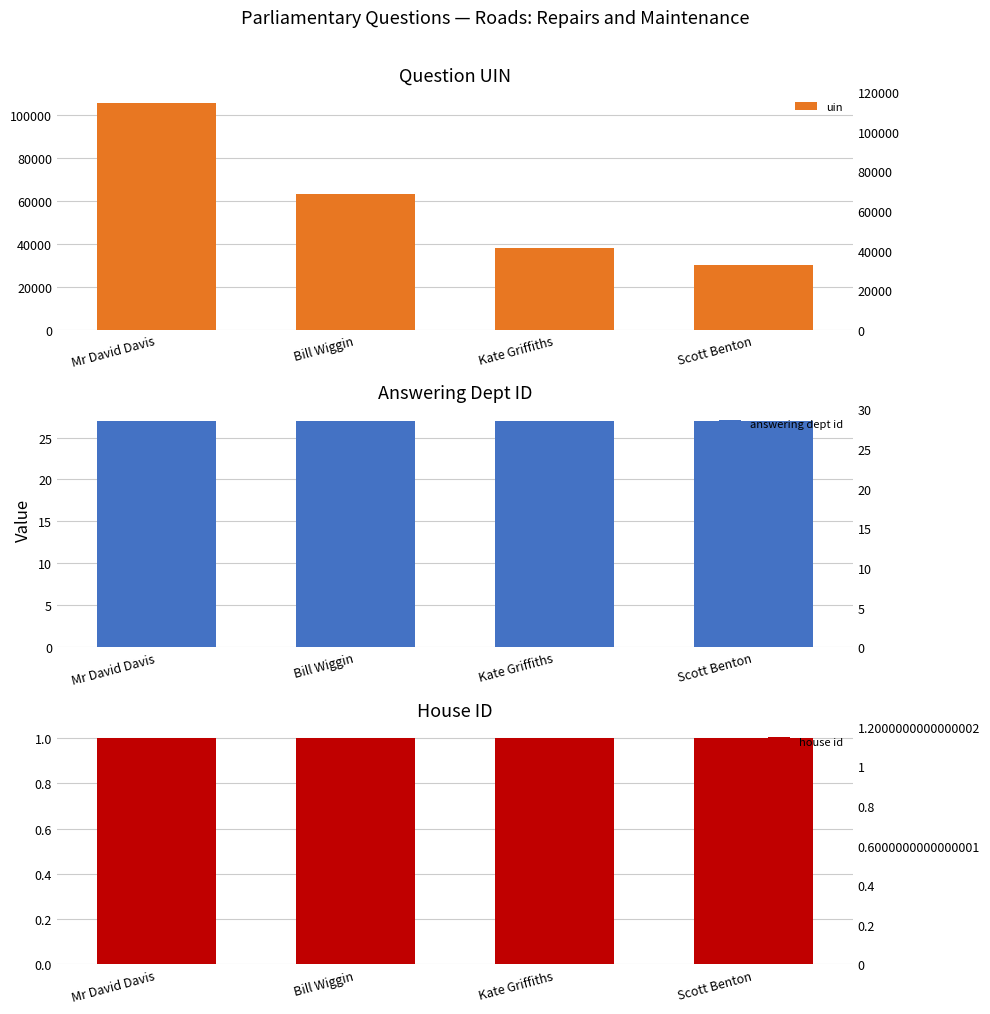

Reading left to right, transcribe all the data shown in this chart.

uin: Mr David Davis=105289	Bill Wiggin=63242	Kate Griffiths=37840	Scott Benton=30207
answering dept id: Mr David Davis=27	Bill Wiggin=27	Kate Griffiths=27	Scott Benton=27
house id: Mr David Davis=1	Bill Wiggin=1	Kate Griffiths=1	Scott Benton=1